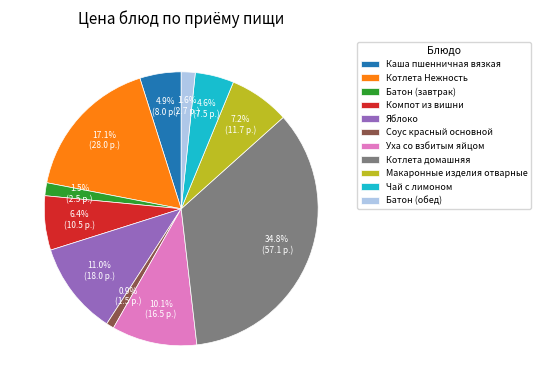

Which category has the biggest portion of the pie?

Котлета домашняя